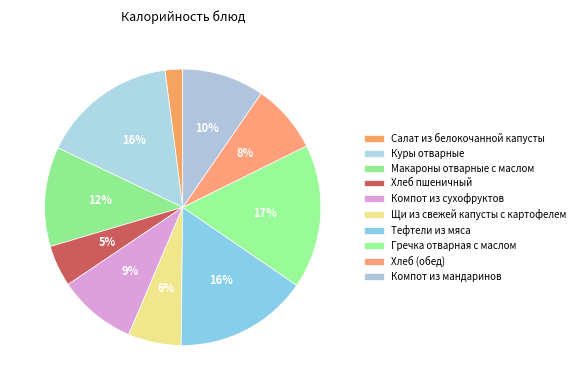

How many slices are in this pie chart?

10